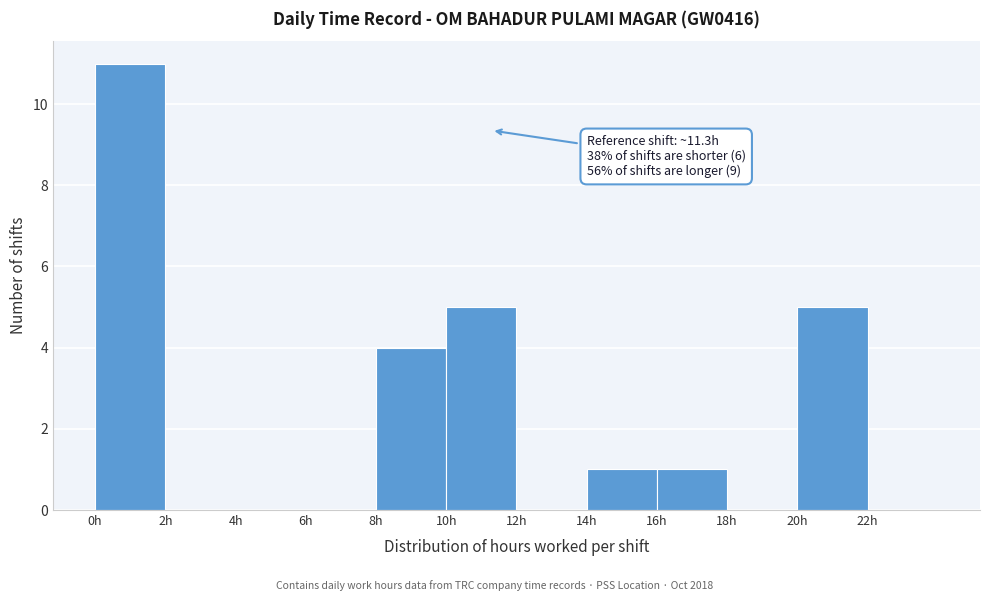

Which range on the x-axis has the tallest bar?

0 to 2